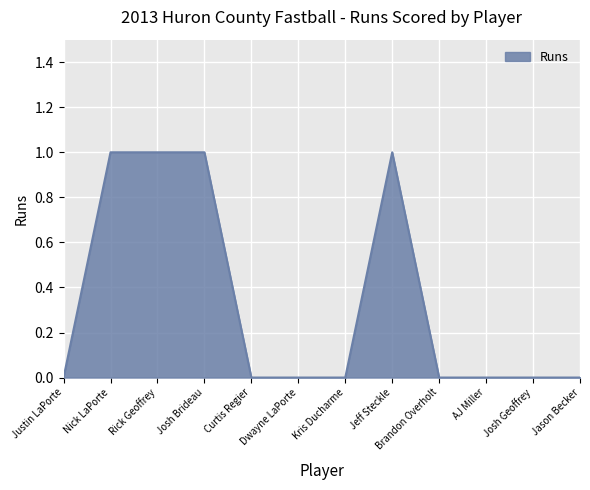

What position from the right is Josh Geoffrey?

2